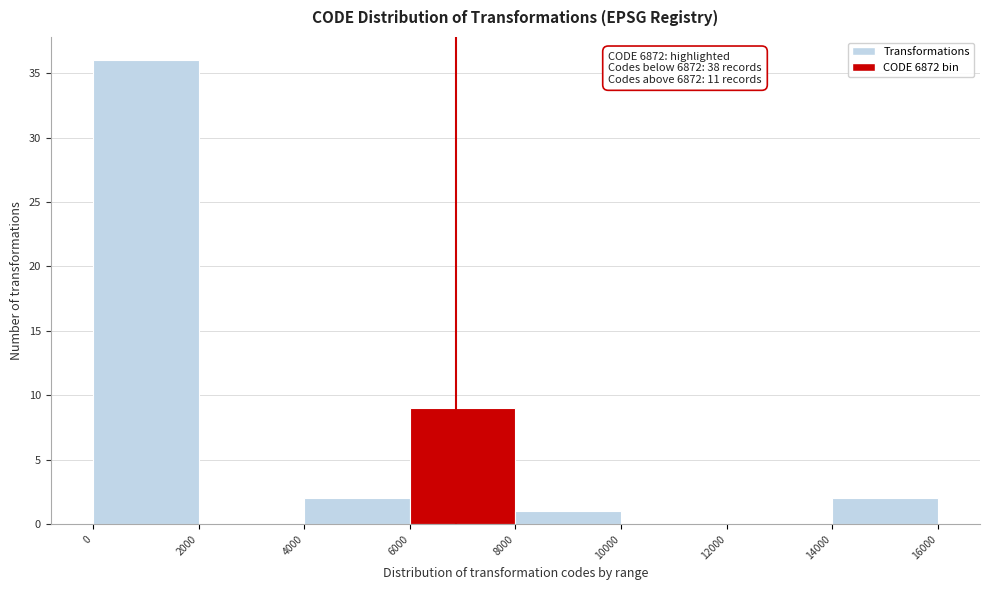

Which range on the x-axis has the tallest bar?

0 to 2000